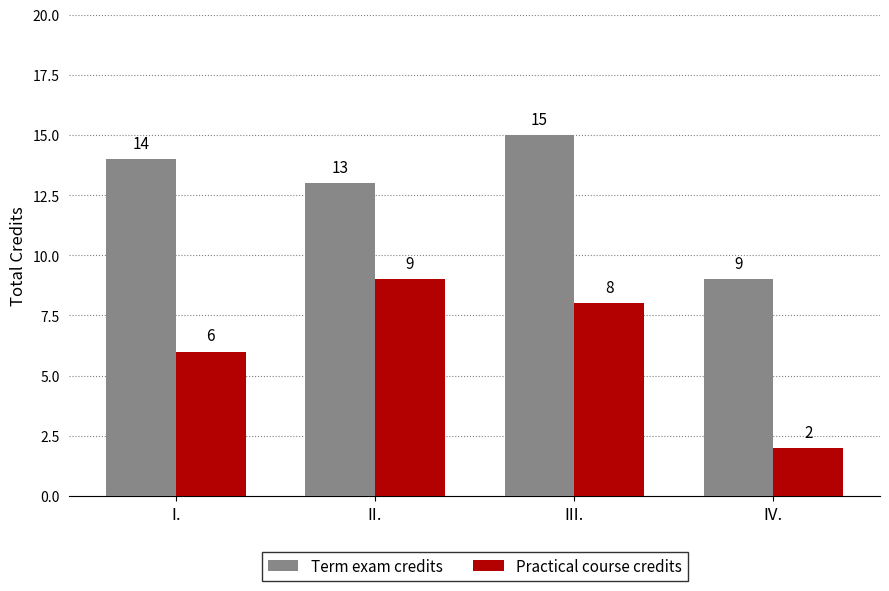

Is it true that Practical course credits equals 8 at III.?

True